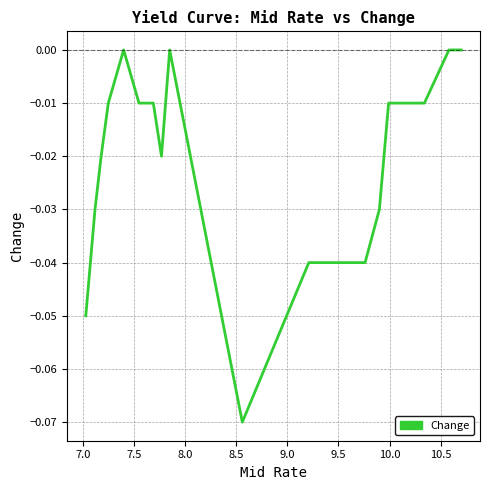

Is this an area chart (filled region under the line)?

No